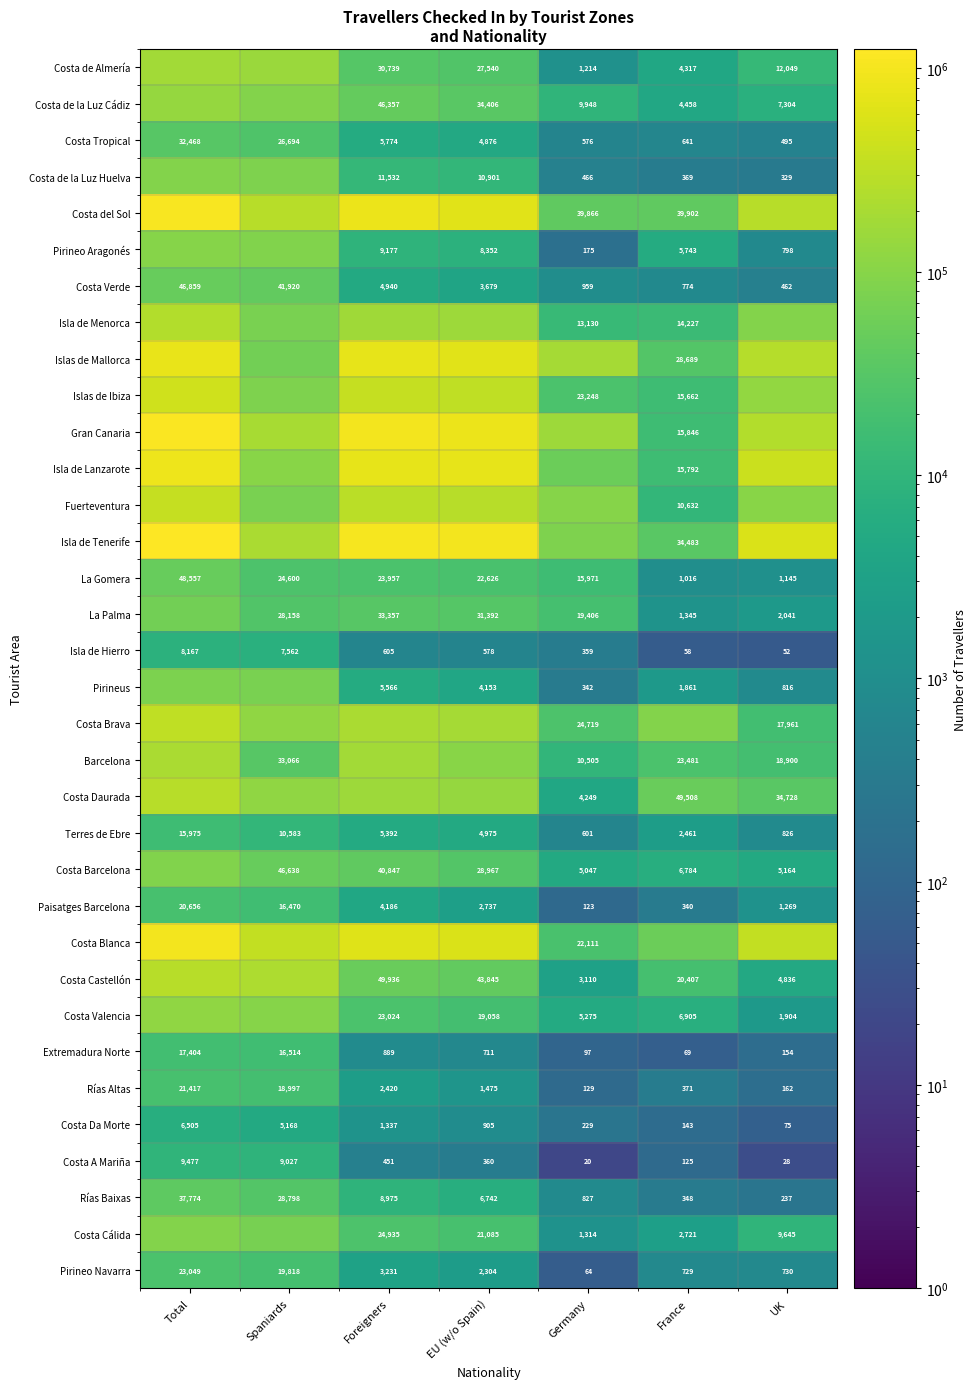

What is the sum of all Extremadura Norte values?

35838